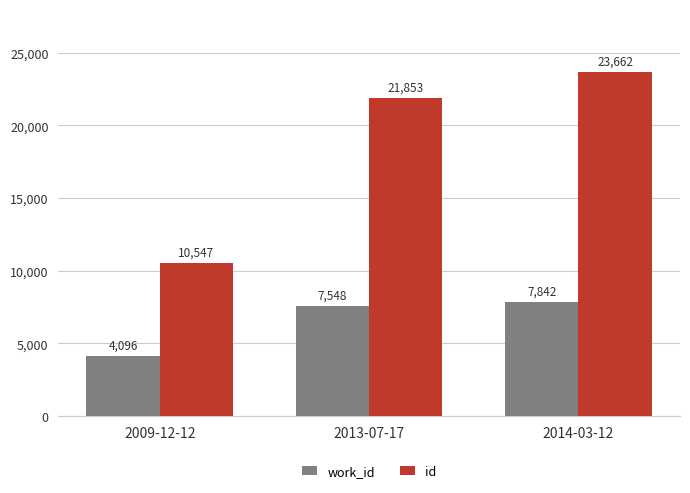

Read the work_id value at 2009-12-12, to the nearest 10.

4100